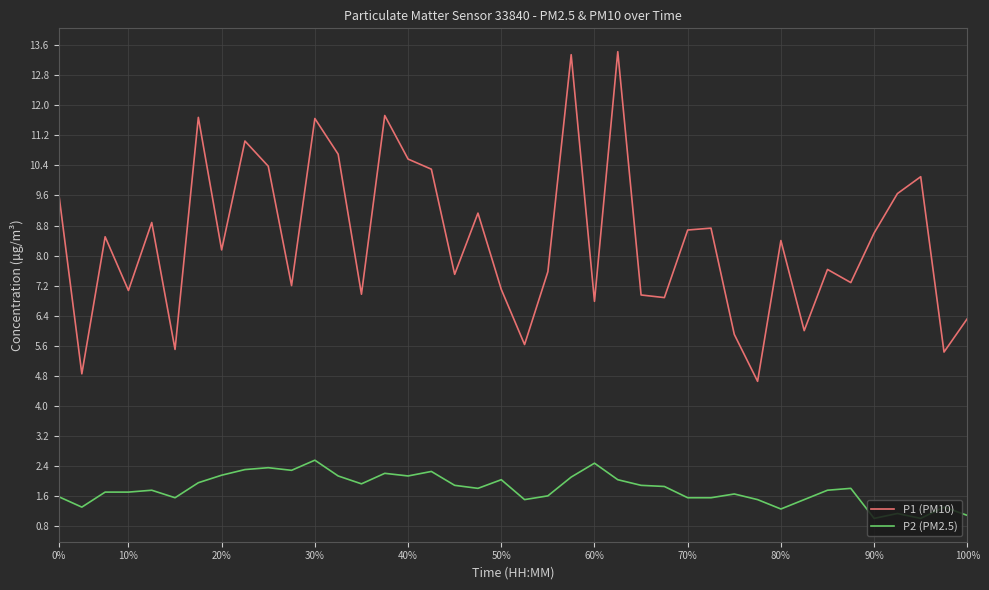

Which series has the largest total across all categories?

P1 (PM10)